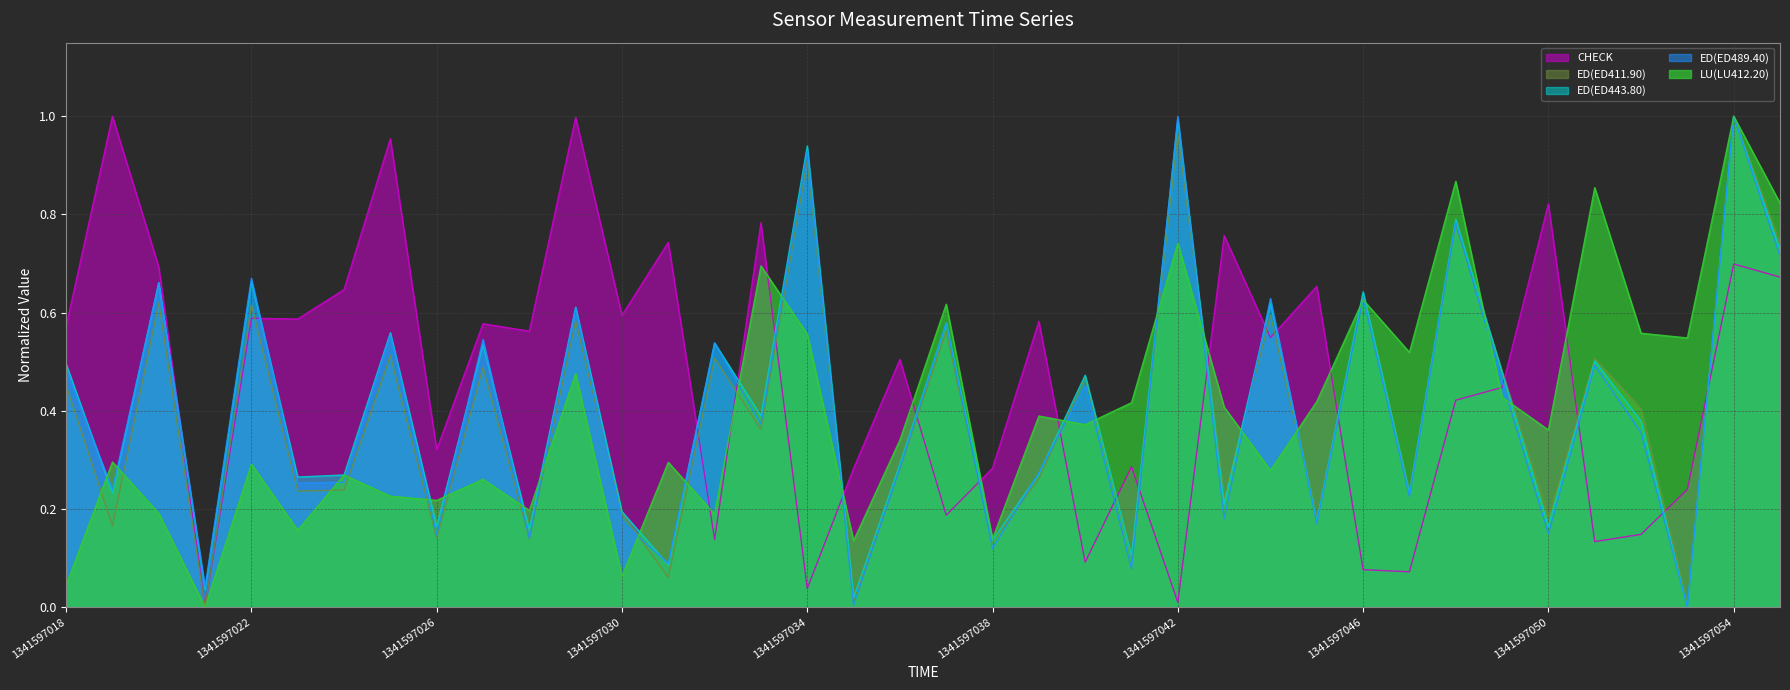

At 21, list the series in order from smallest to largest.

ED(ED411.90) (line), ED(ED443.80) (line), ED(ED489.40) (line), LU(LU412.20) (line), CHECK (line)